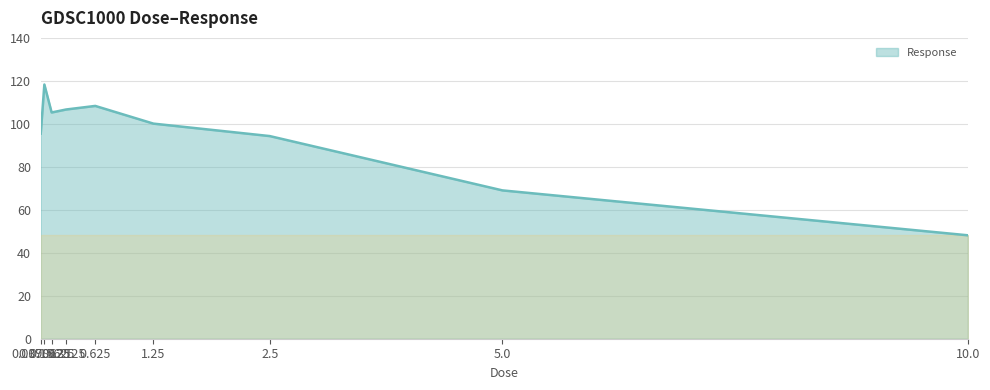

Reading left to right, what are all the values shown in this chart?

95.4	118.3	105.3	106.7	108.3	100.1	94.3	69.0	48.1